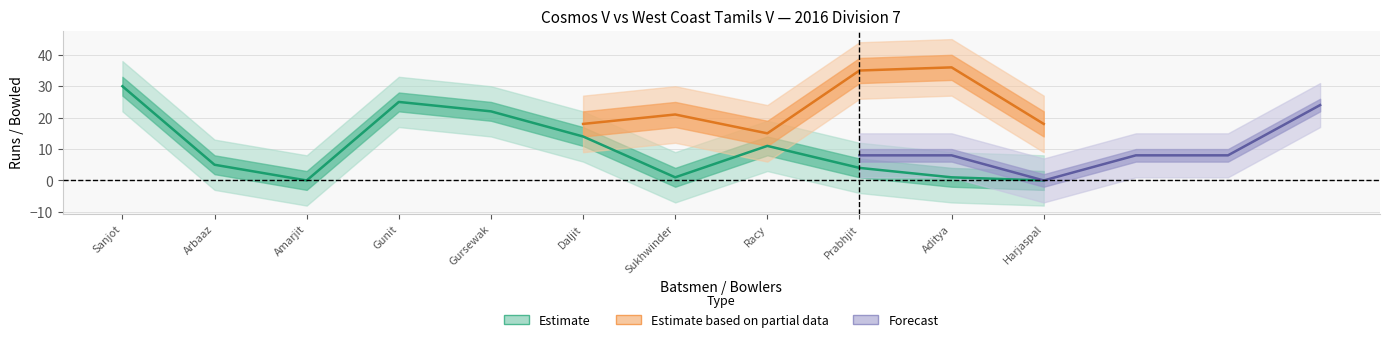

How many data points are less than 5?

5